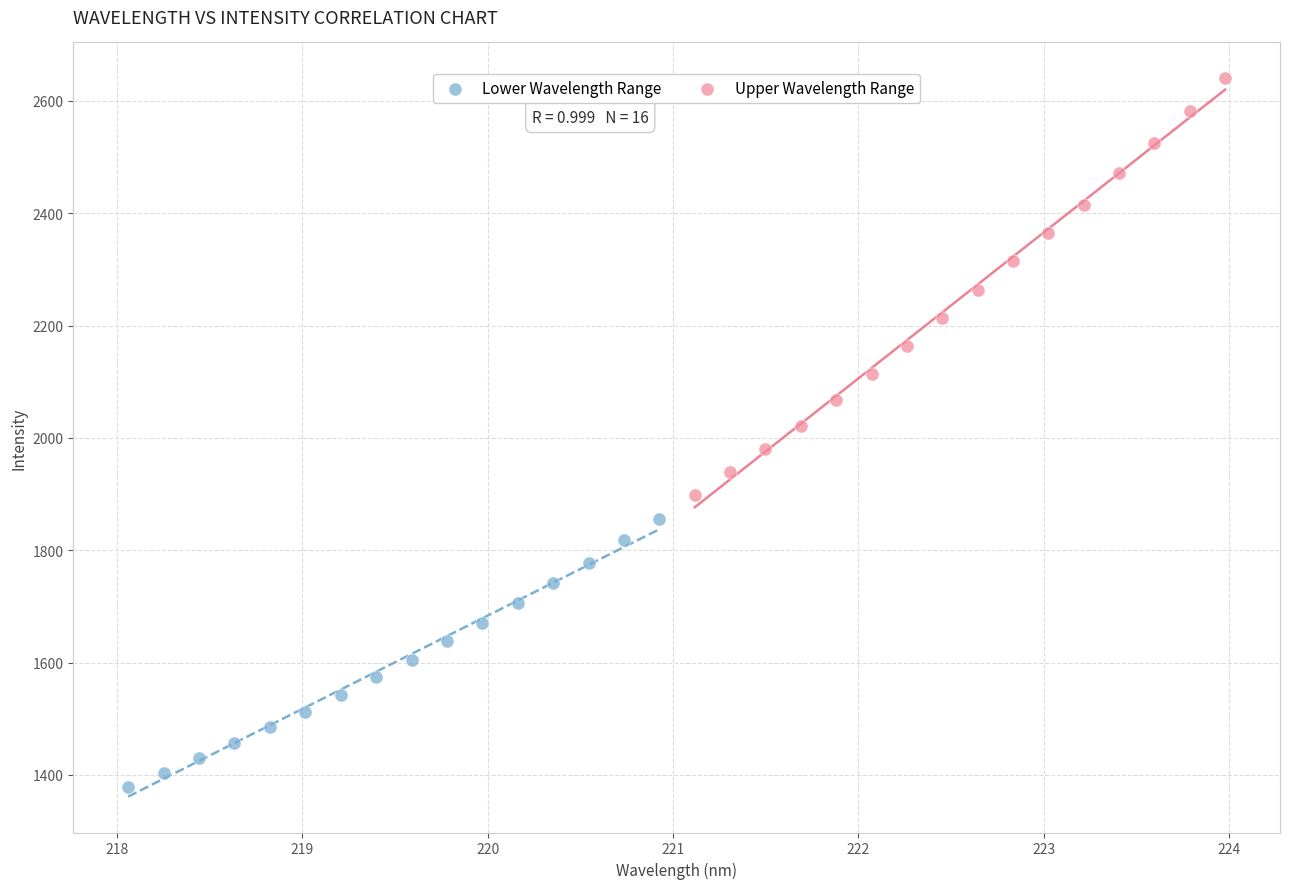

Which series has the widest spread of Y values?

Upper Wavelength Range